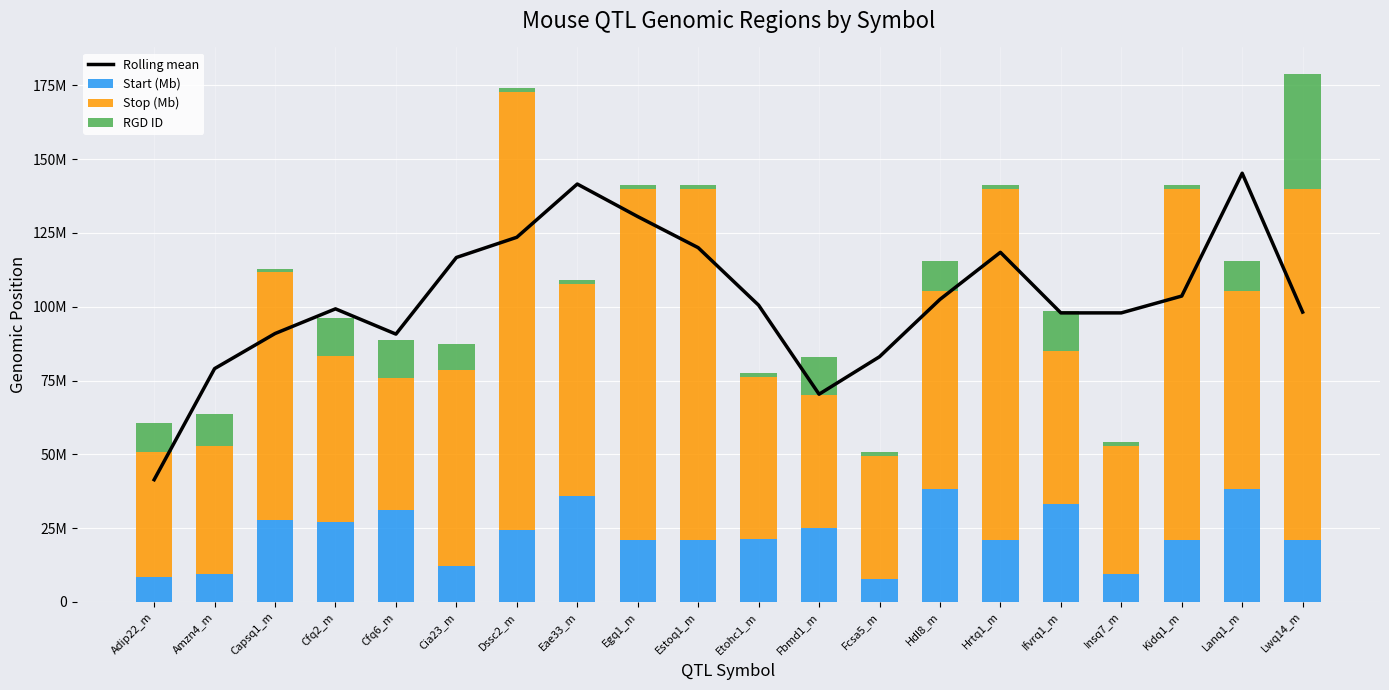

The value of Stop (Mb) at Fcsa5_m is 21006861.3. True or false?

False